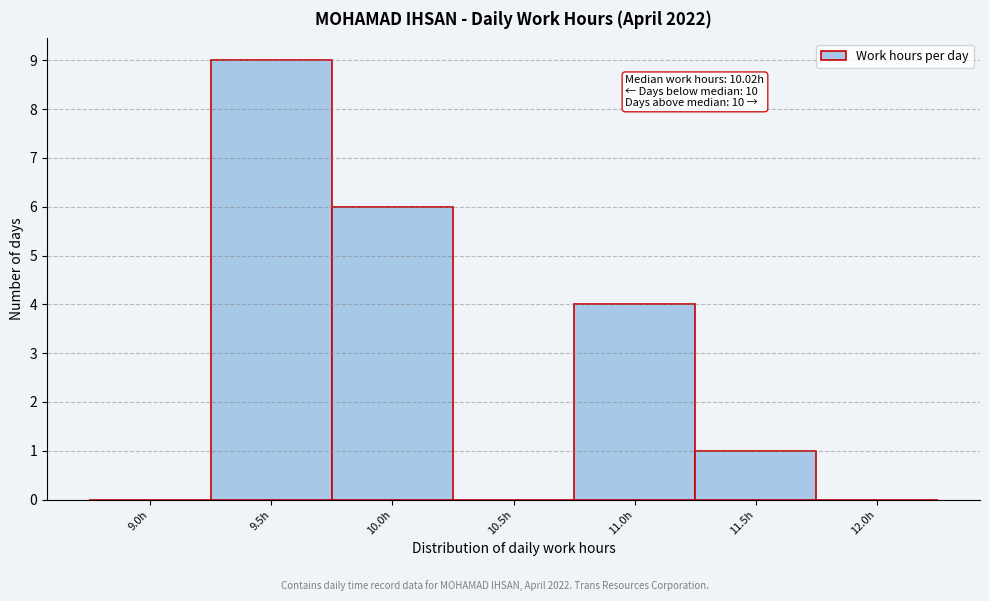

Reading left to right, transcribe all the data shown in this chart.

9.0h=0	9.5h=9	10.0h=6	10.5h=0	11.0h=4	11.5h=1	12.0h=0